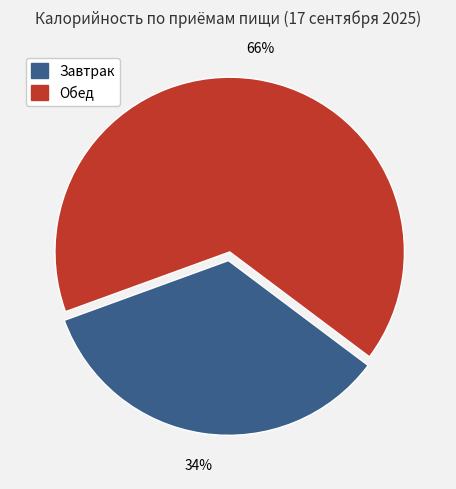

Which category has the smallest portion of the pie?

Завтрак